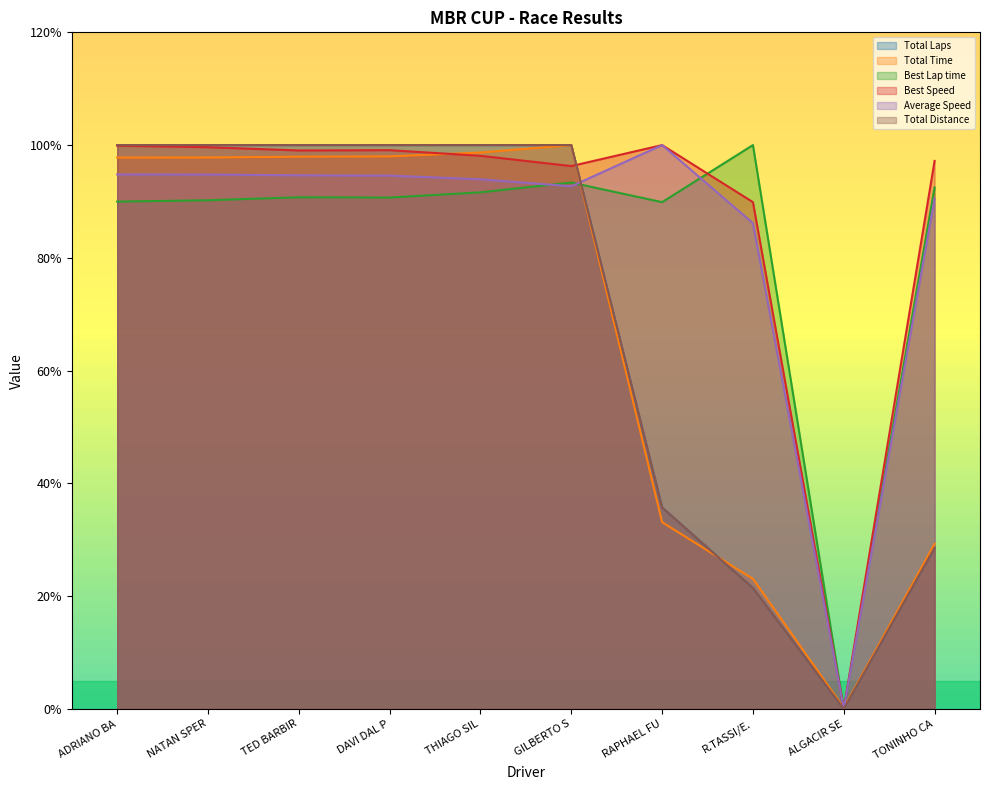

What is the spread (max minus min) of values at TED BARBIR?

9.3